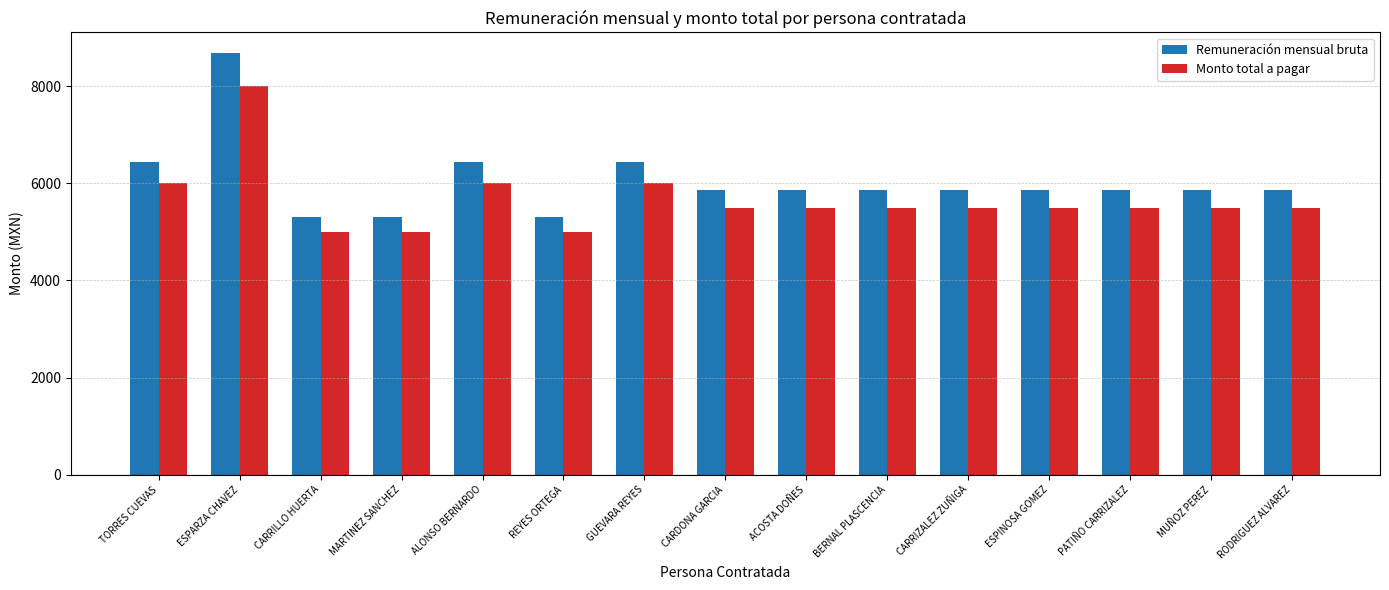

Count the Remuneración mensual bruta values in the range 5868 to 6429.

11